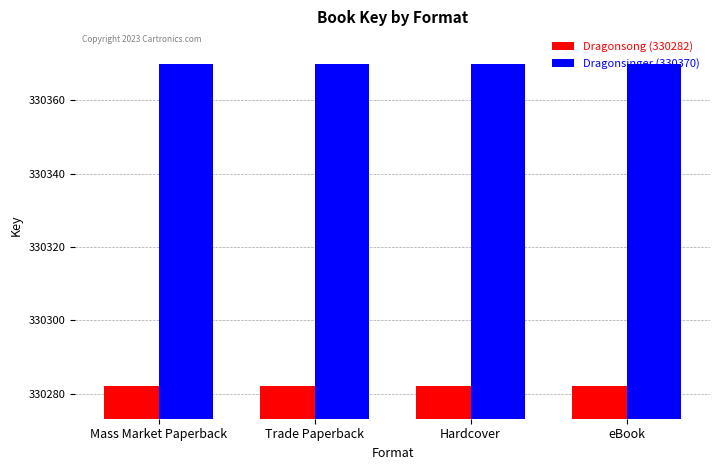

Reading left to right, extract all data points from this chart.

Dragonsong (330282): 330282	330282	330282	330282
Dragonsinger (330370): 330370	330370	330370	330370